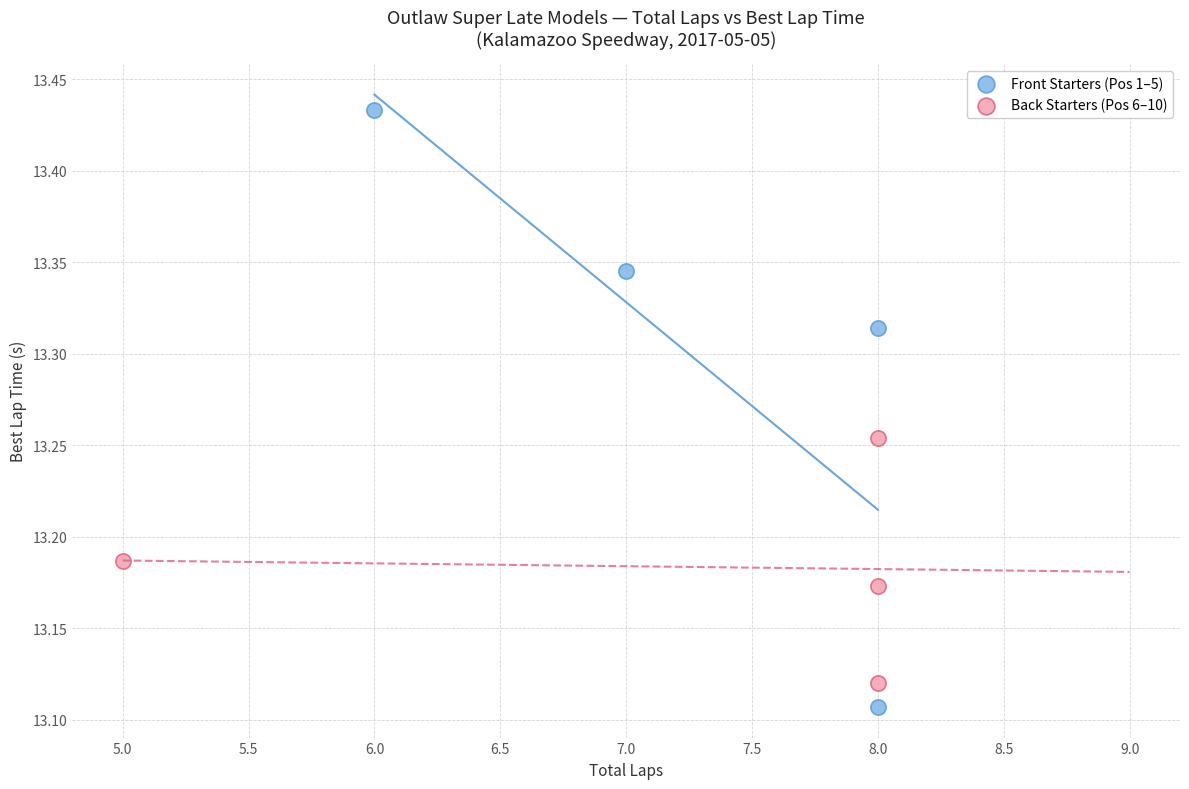

Which series reaches the minimum Y coordinate?

Front Starters (Pos 1–5)